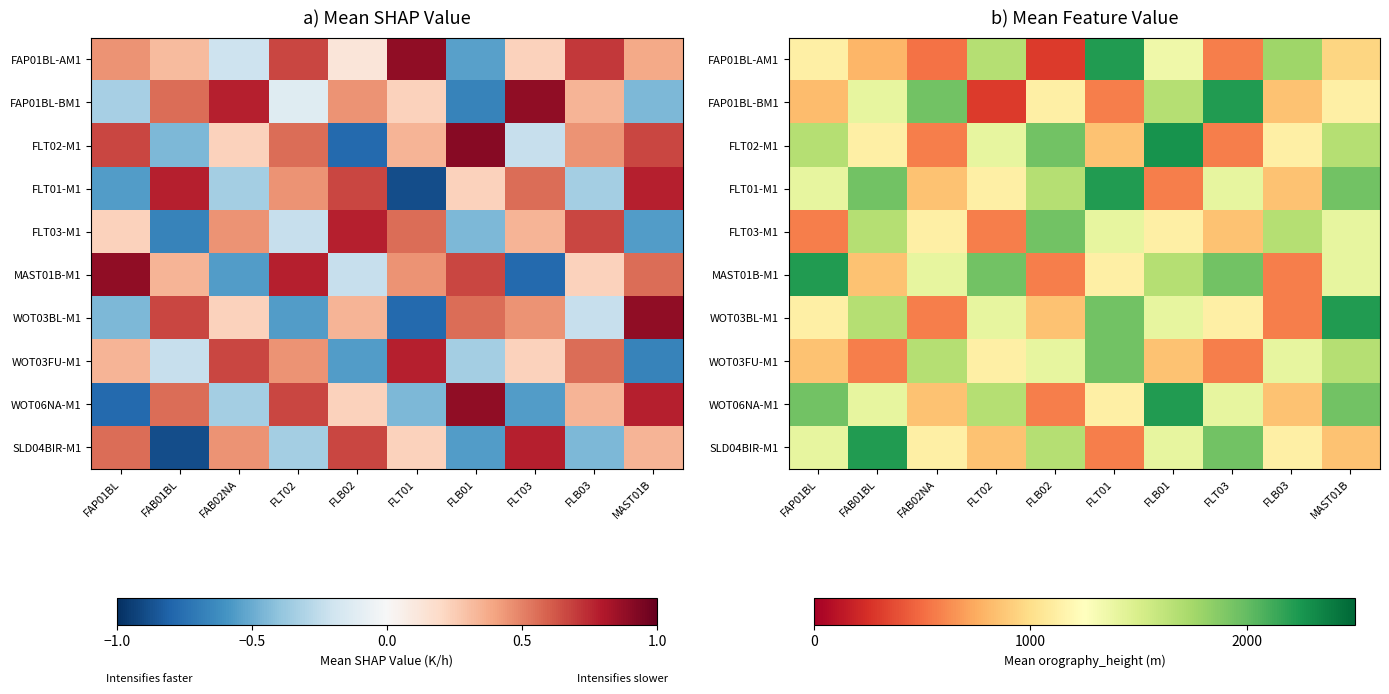

How many values in the WOT03FU-M1 series are below 1400?

5